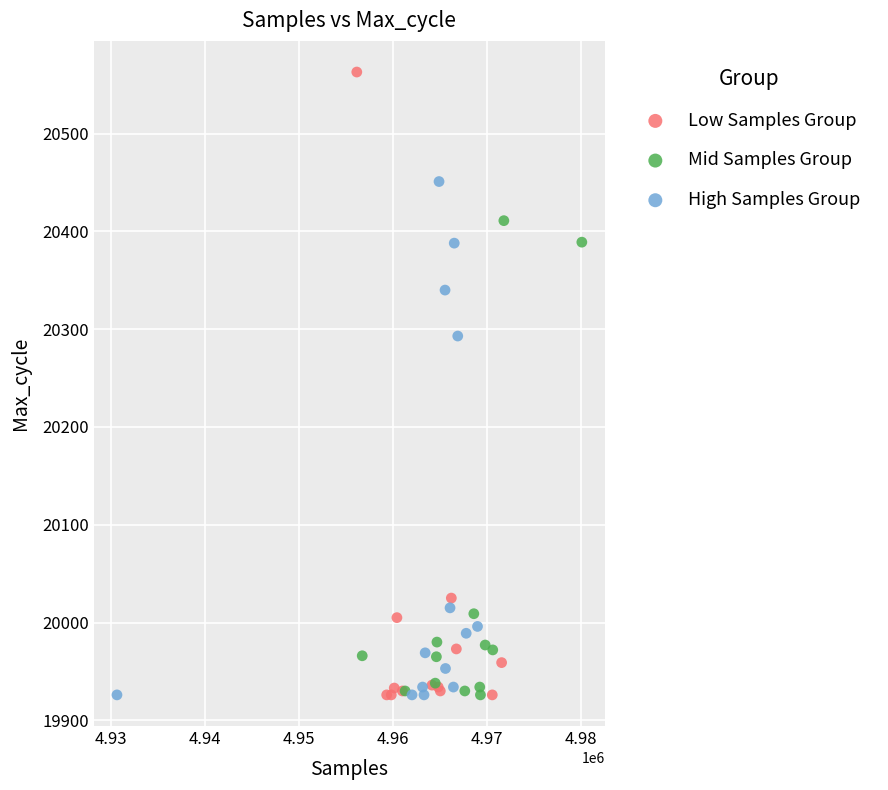

Which series reaches the maximum Y coordinate?

Low Samples Group